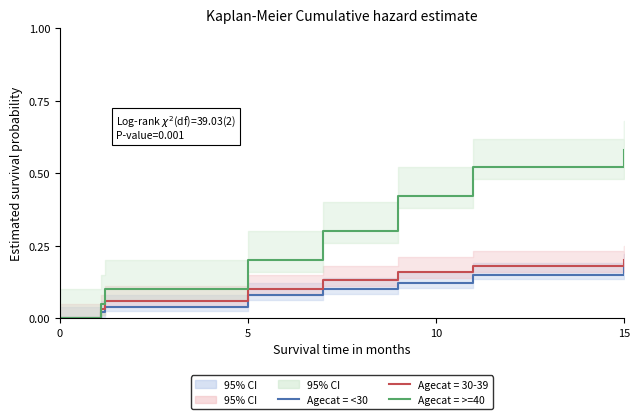

True or false: Agecat = <30 and Agecat = >=40 intersect in this chart.

False